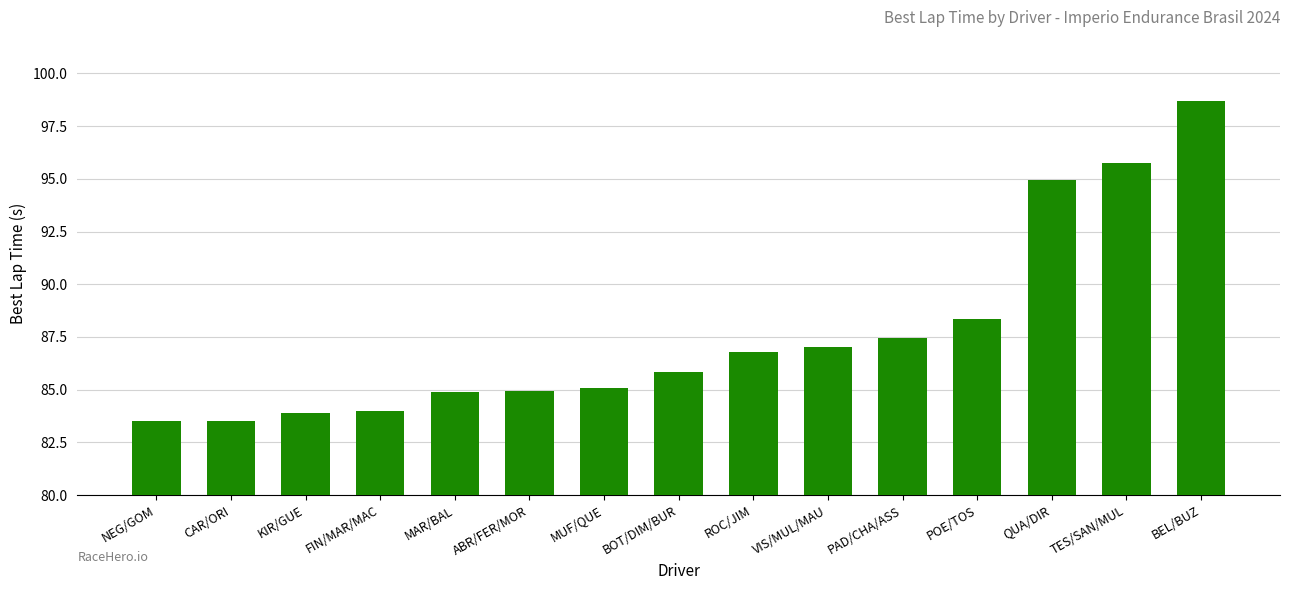

What is the value of the 9th bar from the left?

86.8